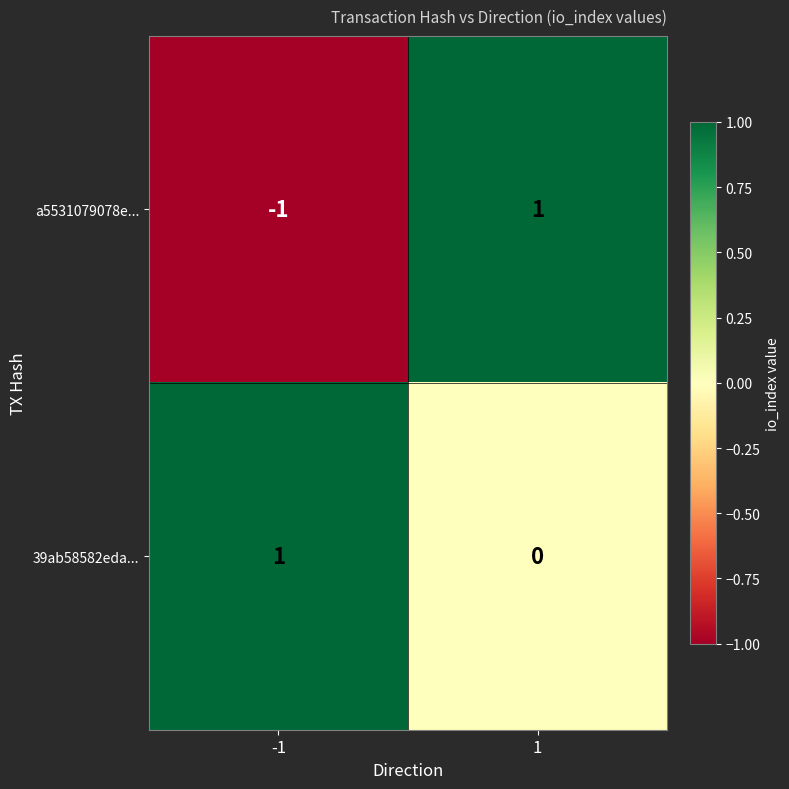

Which series has the widest spread of values?

a5531079078e...